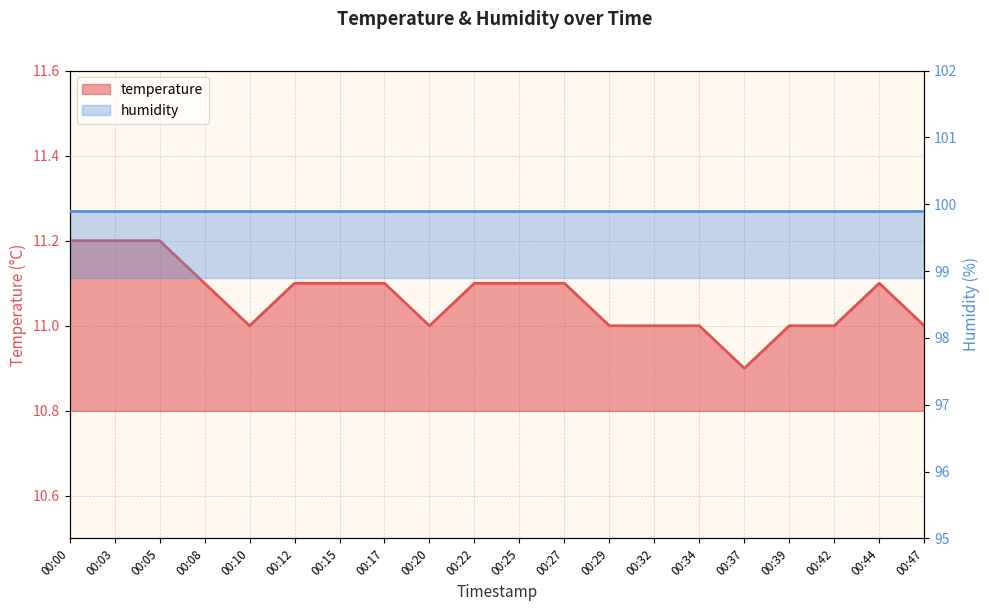

Does the chart display data point markers on the line(s)?

No